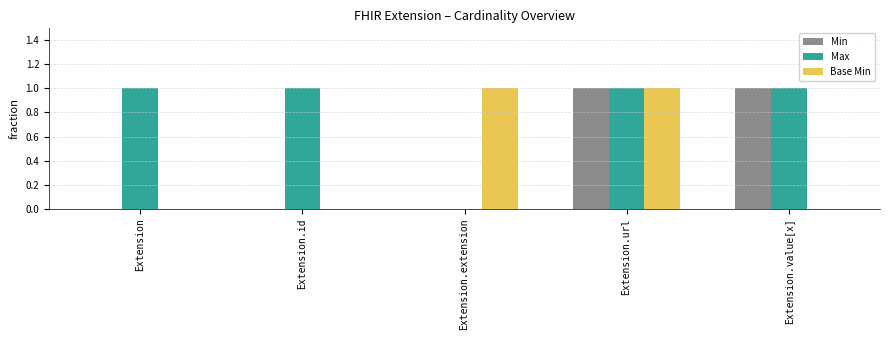

Which series has the largest total across all categories?

Max